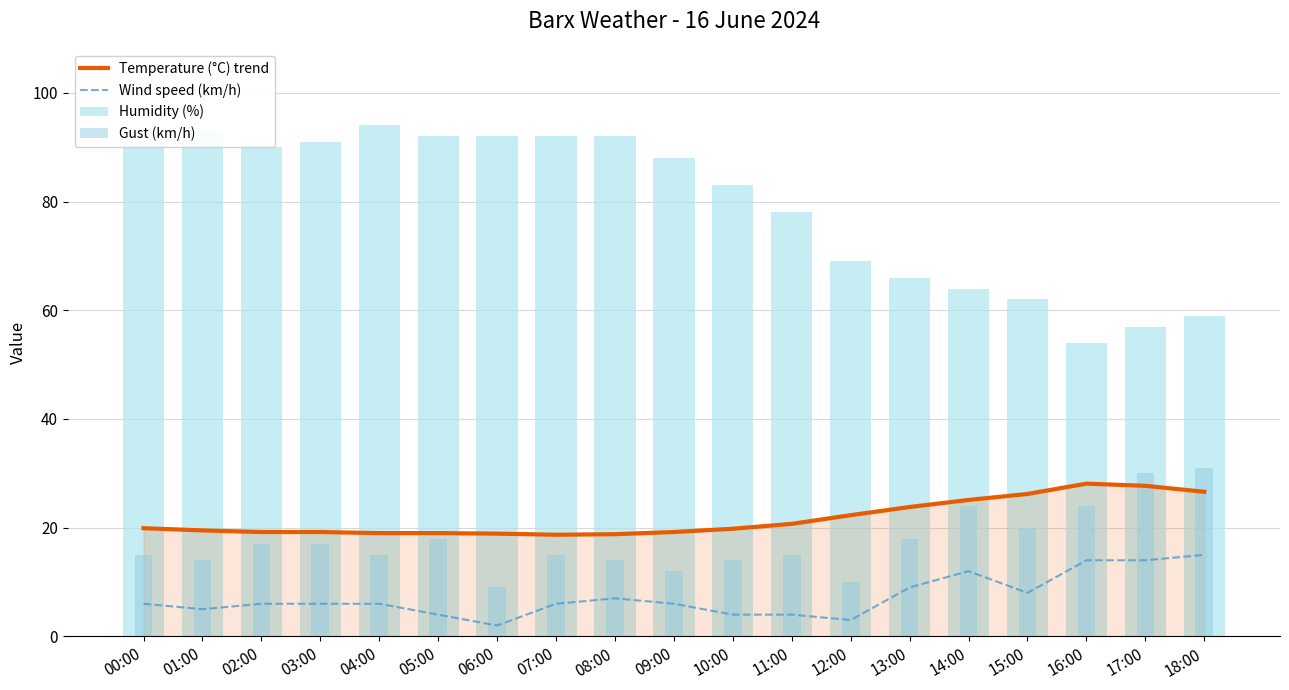

Which series has the largest range (max minus min)?

Humidity (%)